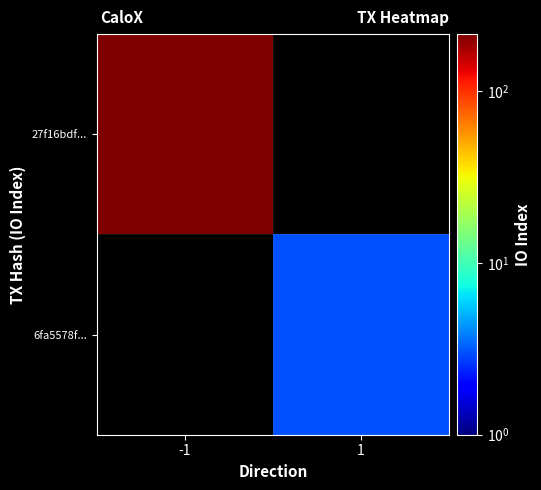

What is the difference between the highest and lowest values at 1?

3